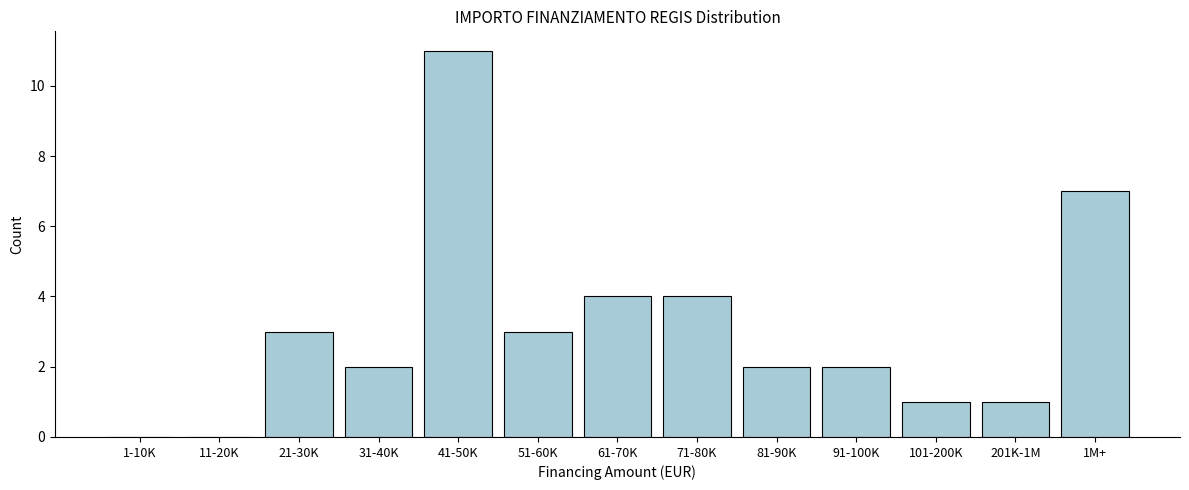

Reading right to left, transcribe all the data shown in this chart.

1M+=7	201K-1M=1	101-200K=1	91-100K=2	81-90K=2	71-80K=4	61-70K=4	51-60K=3	41-50K=11	31-40K=2	21-30K=3	11-20K=0	1-10K=0